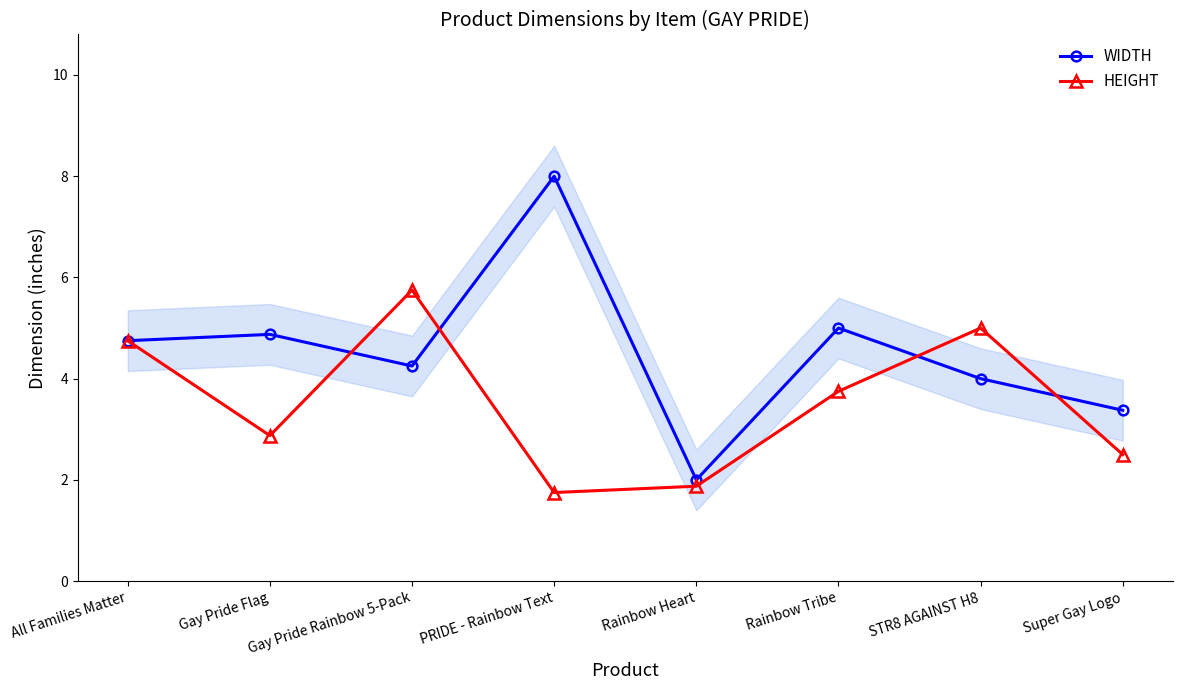

What is the difference between the second highest and minimum values in the HEIGHT series?

3.2